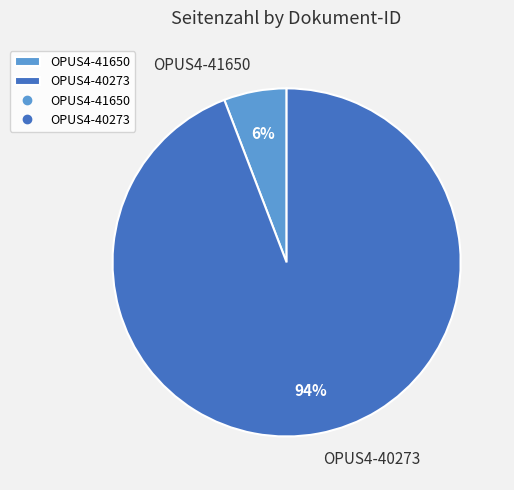

What percentage is the OPUS4-40273 slice, to the nearest percent?

94%